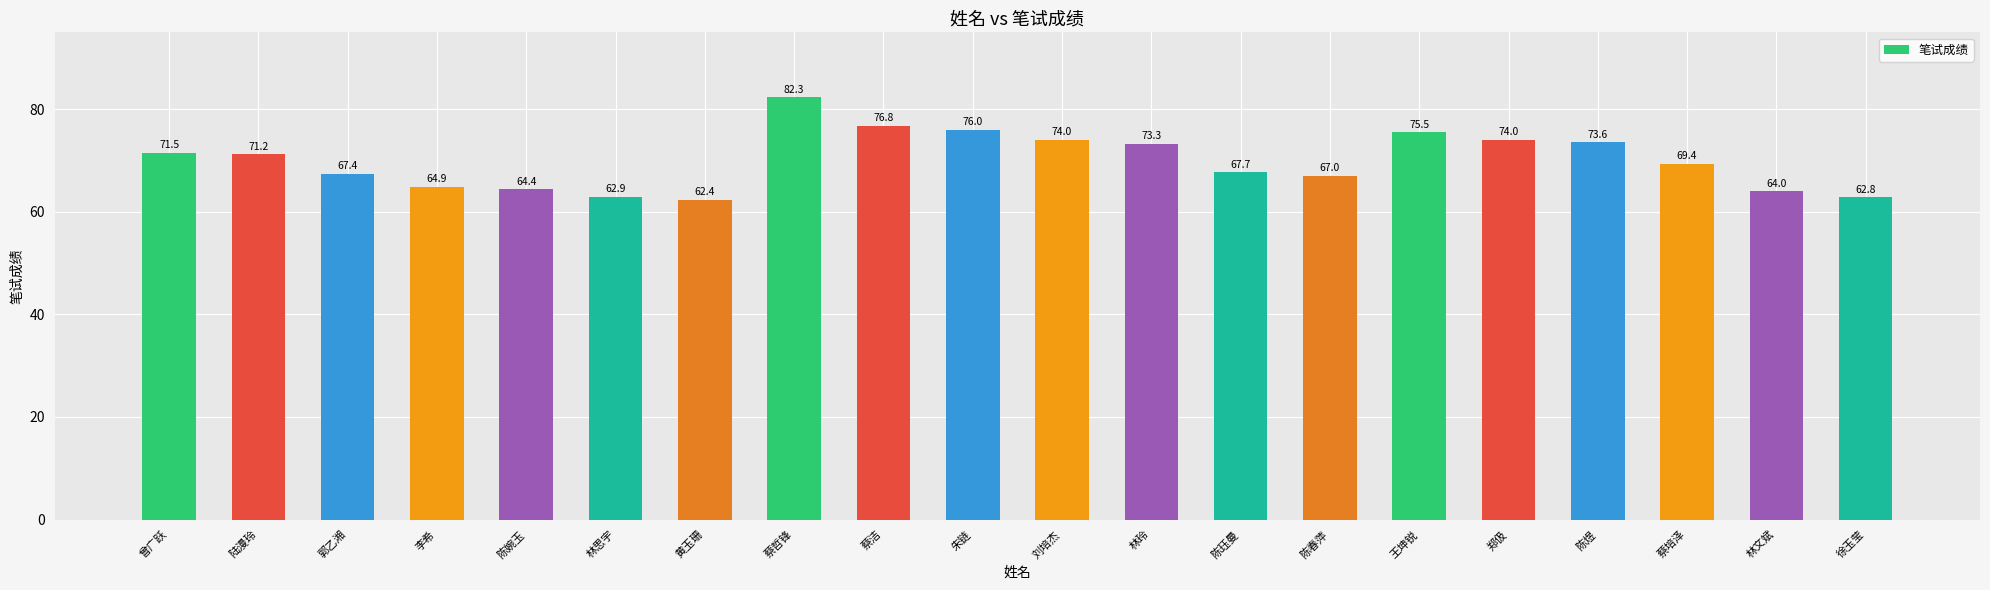

At which category does the chart reach its peak across all series?

蔡哲锋